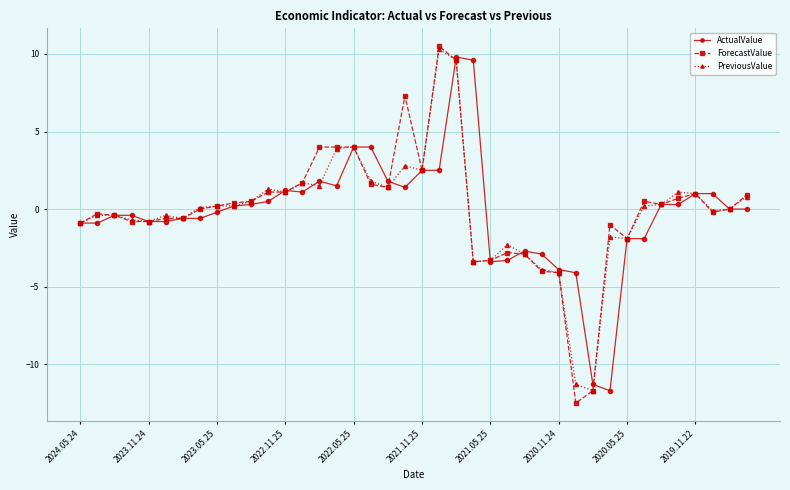

True or false: PreviousValue has more than 2 interior local peaks.

True